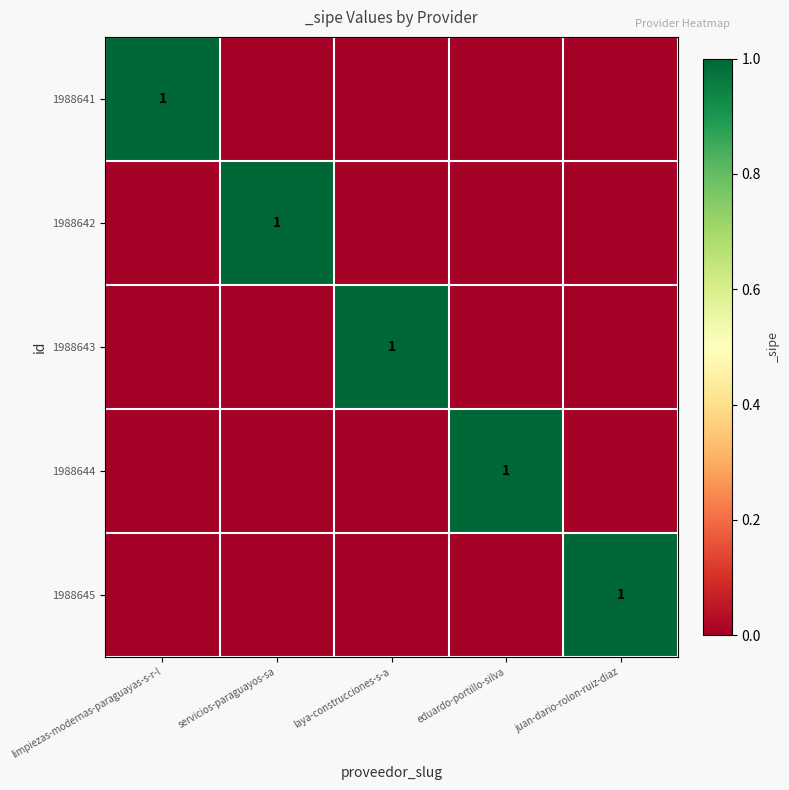

Between juan-dario-rolon-ruiz-diaz and laya-construcciones-s-a, which is larger?

juan-dario-rolon-ruiz-diaz